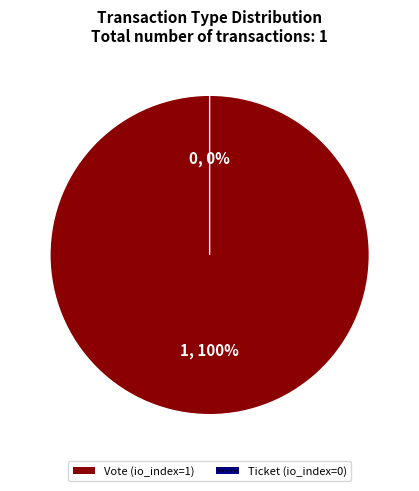

Which has a higher value, Vote or Ticket?

Vote